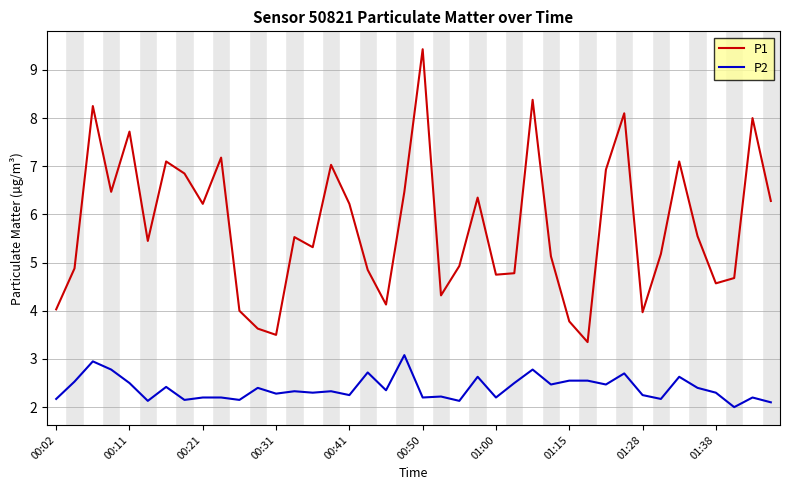

Is this an area chart (filled region under the line)?

No